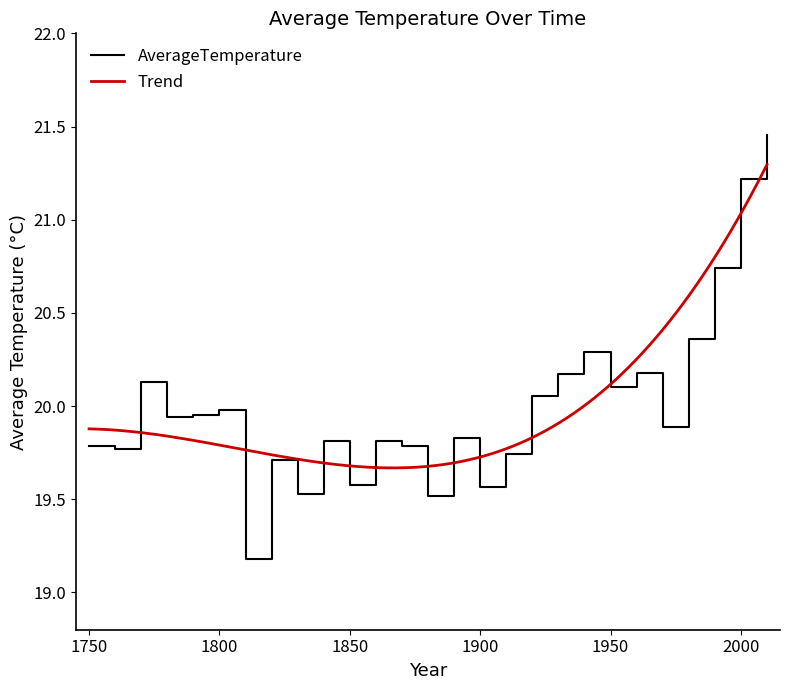

Approximately how many times larger is the value at 2000 compared to 1910?

1.1